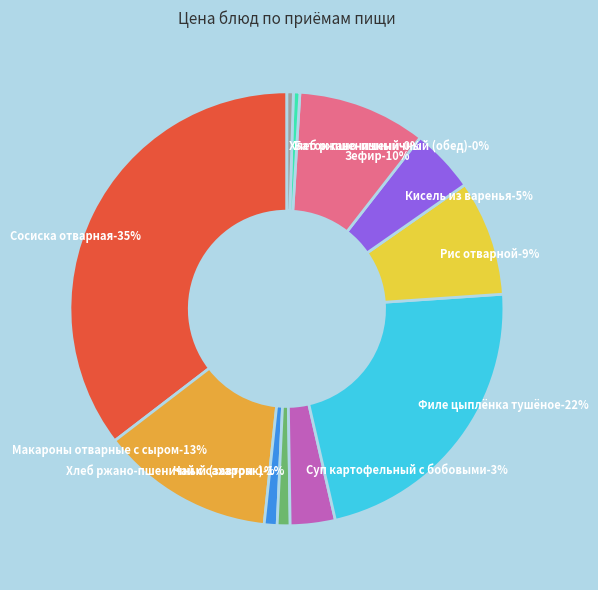

Does any single category account for the majority?

No